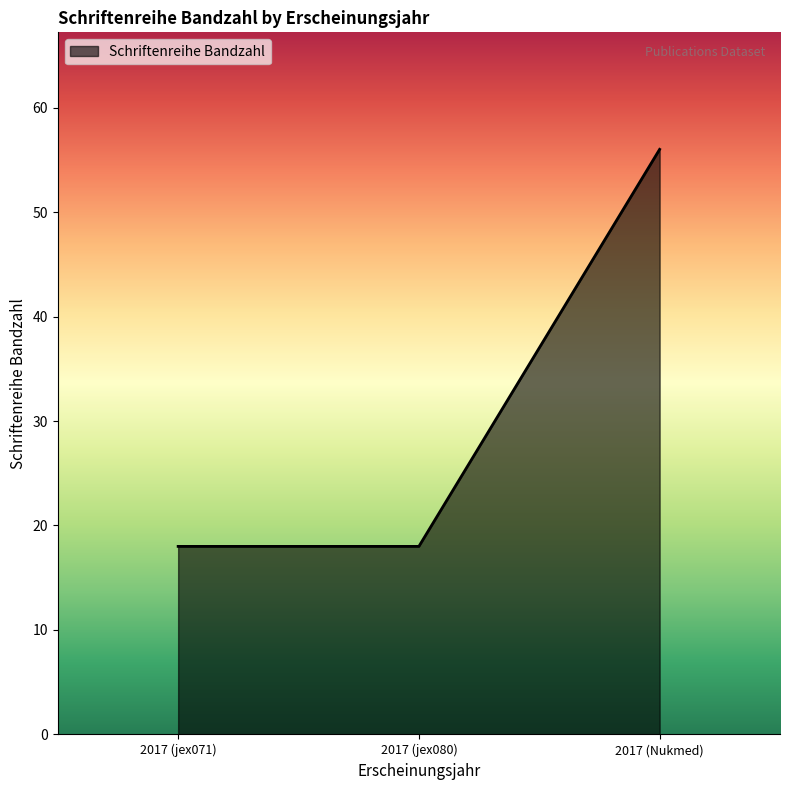

Count the values in the range 18 to 56.

3